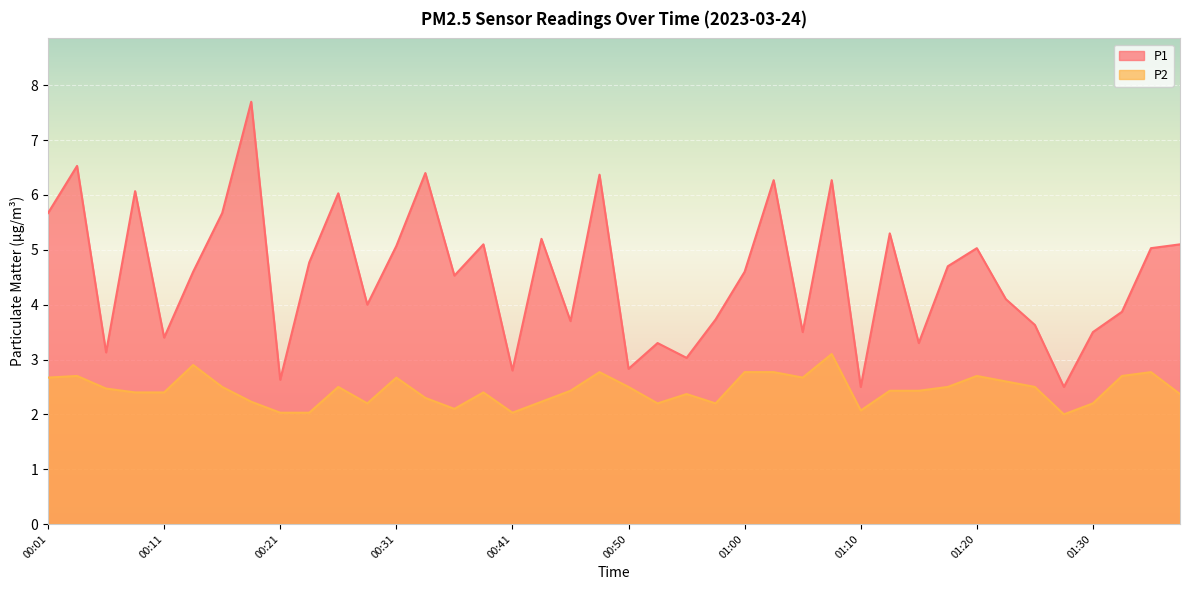

List the labels in order of P2 value, smallest first.

01:27, 00:21, 00:23, 00:41, 01:10, 00:36, 00:28, 00:53, 00:58, 01:30, 00:18, 00:43, 00:33, 00:55, 01:37, 00:09, 00:11, 00:38, 00:45, 01:12, 01:15, 00:06, 00:16, 00:26, 00:50, 01:17, 01:25, 01:22, 00:01, 00:31, 01:05, 00:04, 01:20, 01:32, 00:48, 01:00, 01:03, 01:35, 00:13, 01:08